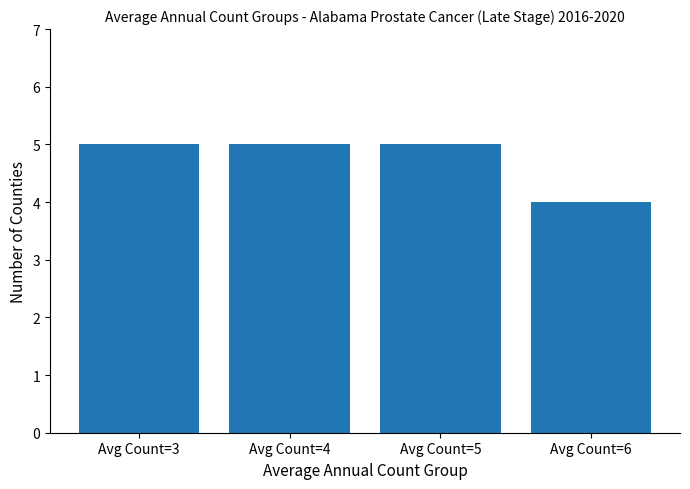

What is the maximum value shown in the chart?

5